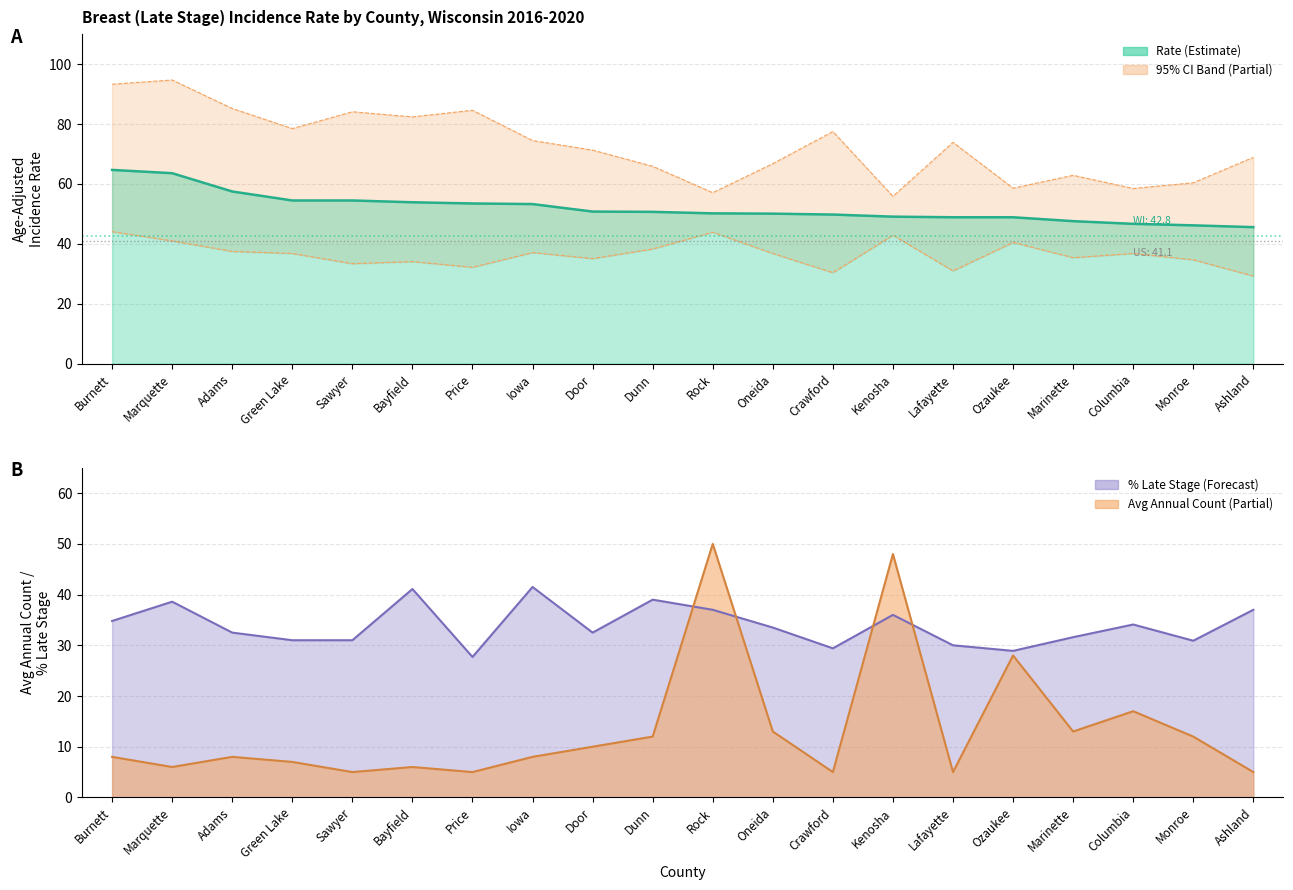

What is the maximum value for Rate?

64.7